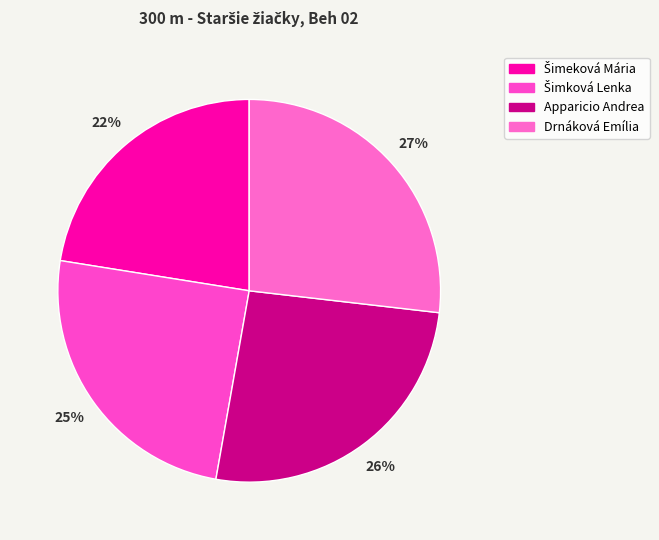

To the nearest percent, what percentage of the pie is Drnáková Emília?

27%